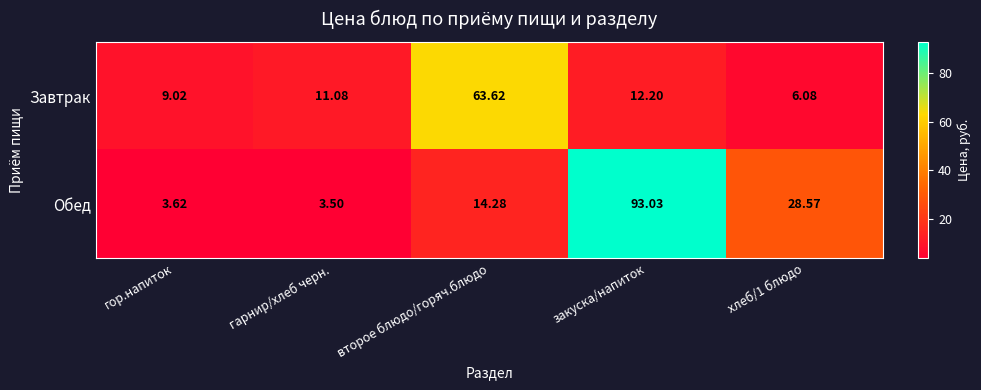

Which category has the highest value across all series?

закуска/напиток